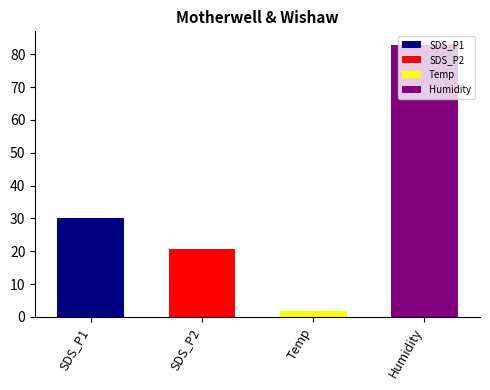

What is the maximum value shown in the chart?

82.8